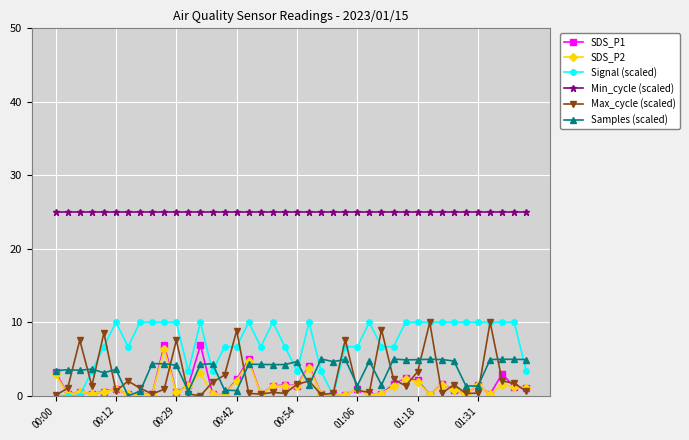

True or false: Max_cycle (scaled) has more than 2 interior local peaks.

True